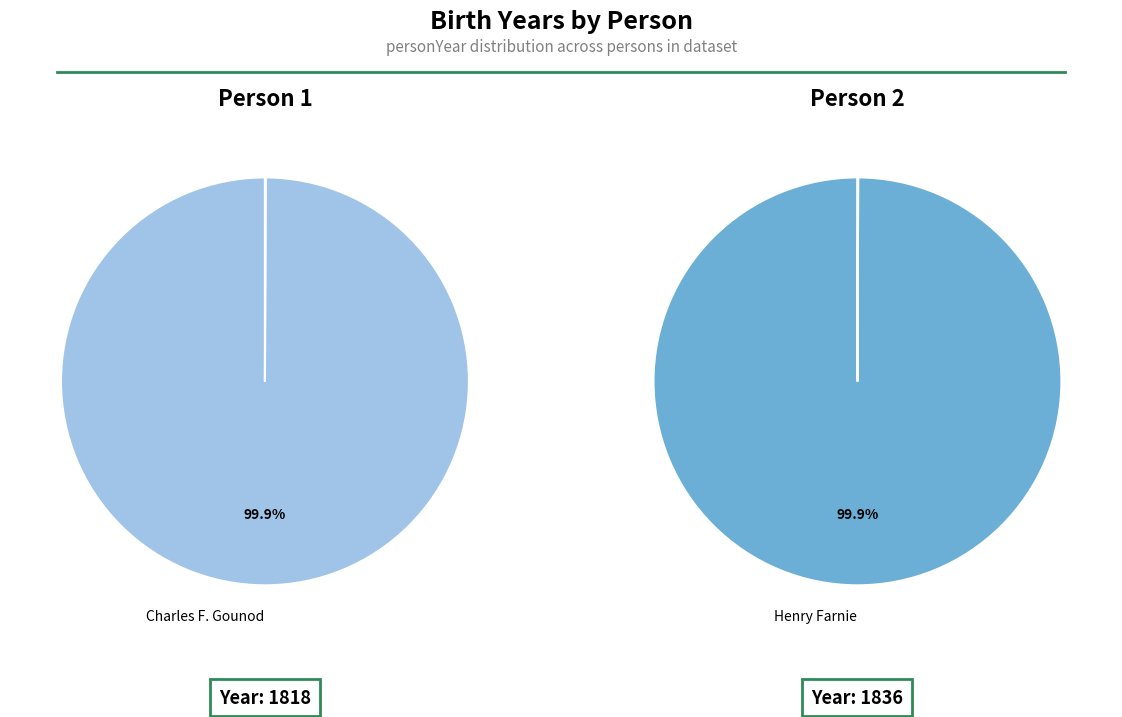

To the nearest percent, what is the combined percentage of Henry Farnie and Charles F. Gounod?

100%